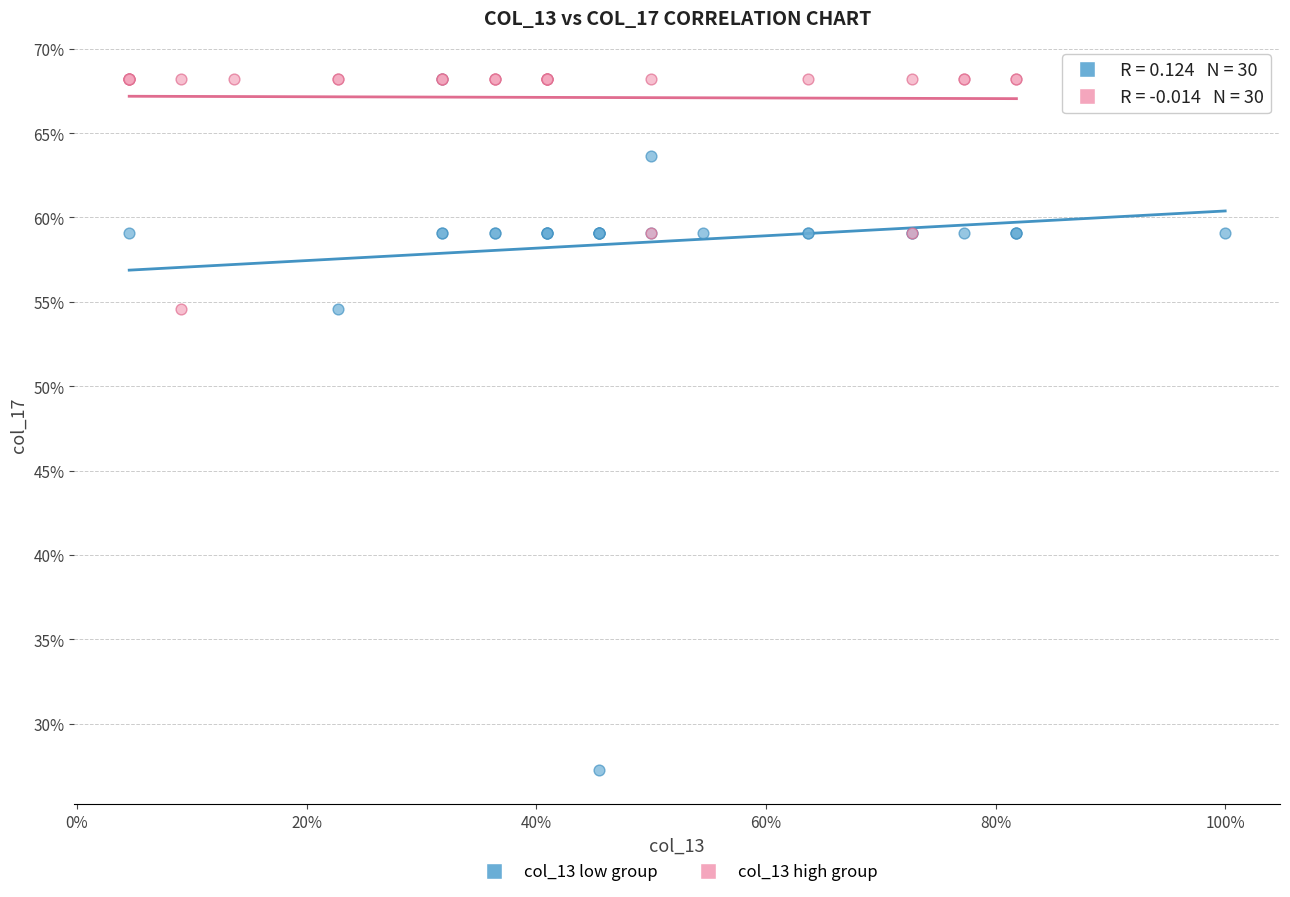

Which series has the widest spread of Y values?

col_13 low group